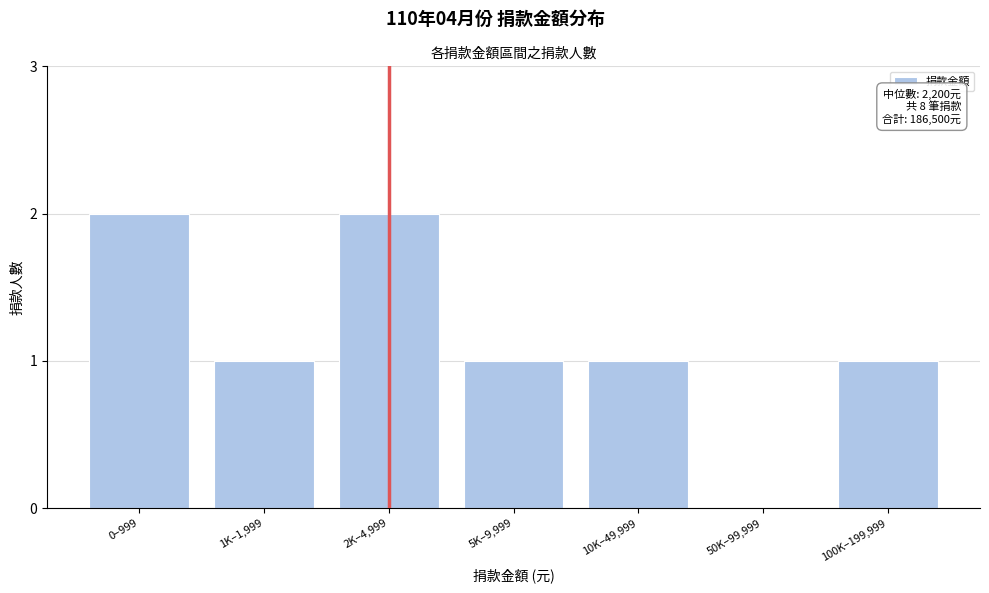

Reading right to left, extract all data points from this chart.

100K–199,999=1	50K–99,999=0	10K–49,999=1	5K–9,999=1	2K–4,999=2	1K–1,999=1	0–999=2